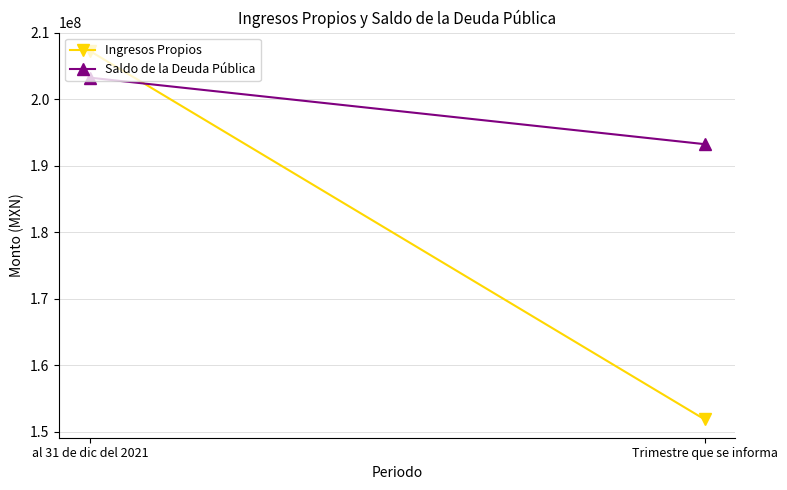

Which series has the largest total across all categories?

Saldo de la Deuda Pública